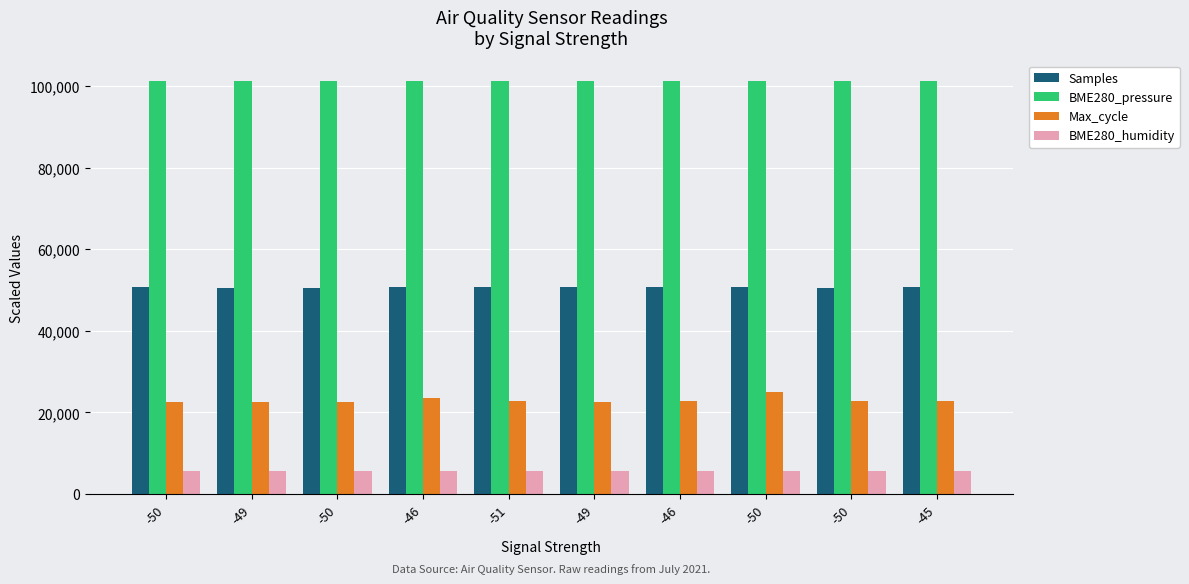

Count the number of categories in the chart.

10